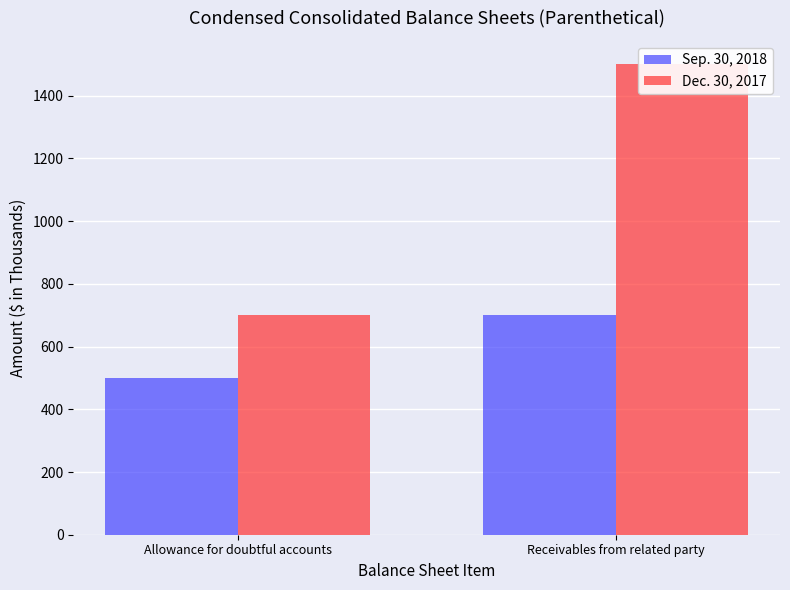

What is the spread (max minus min) of values at Allowance for doubtful accounts?

200